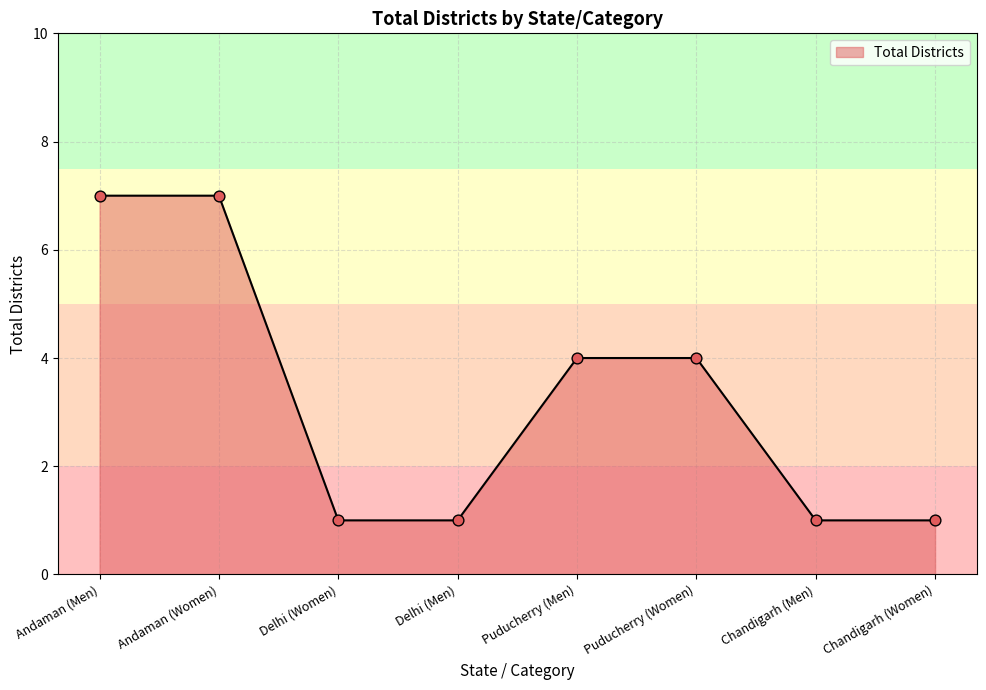

What is the ratio of the value at Chandigarh (Women) to the value at Delhi (Men)?

1.0